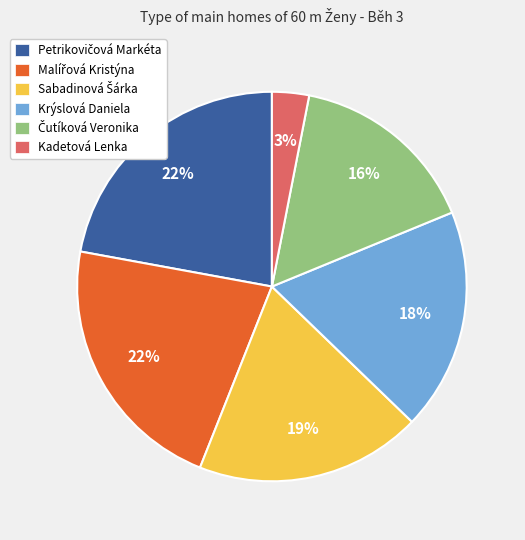

True or false: Kadetová Lenka accounts for 3% of the total.

True